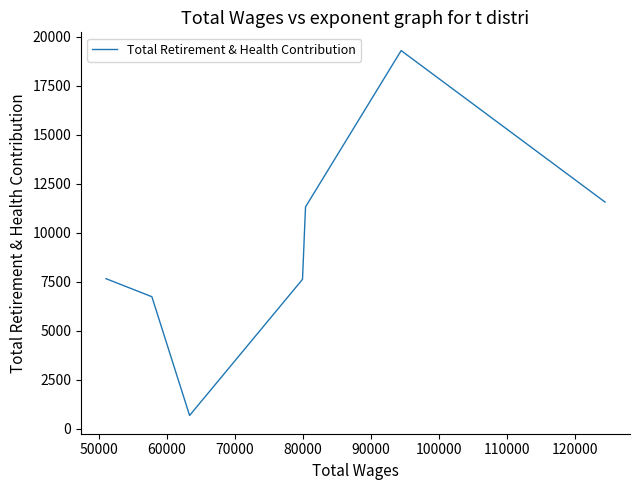

What is the value of the 4th point from the left?

7620